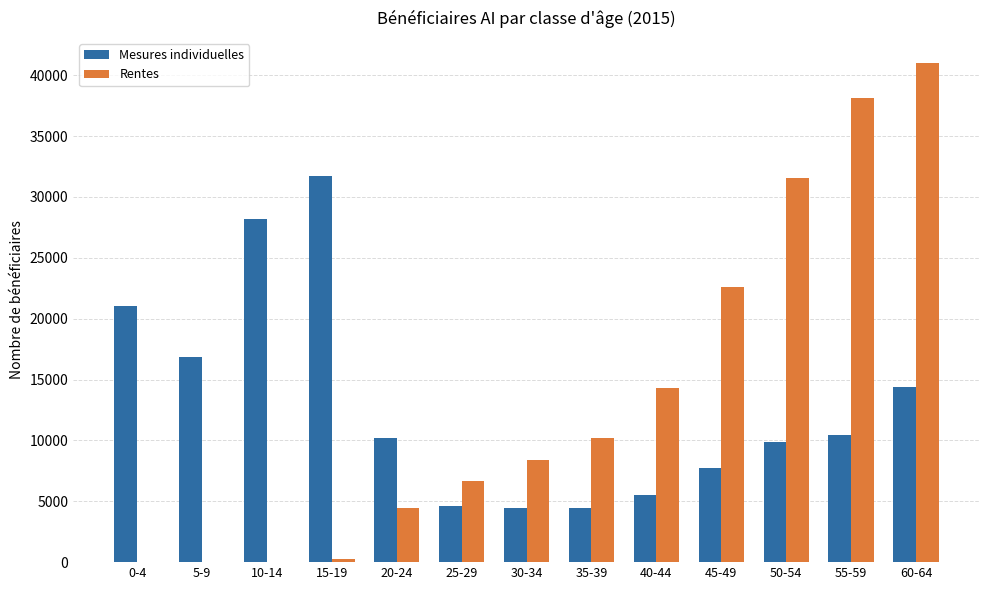

The value of Rentes at 20-24 is 1294. True or false?

False